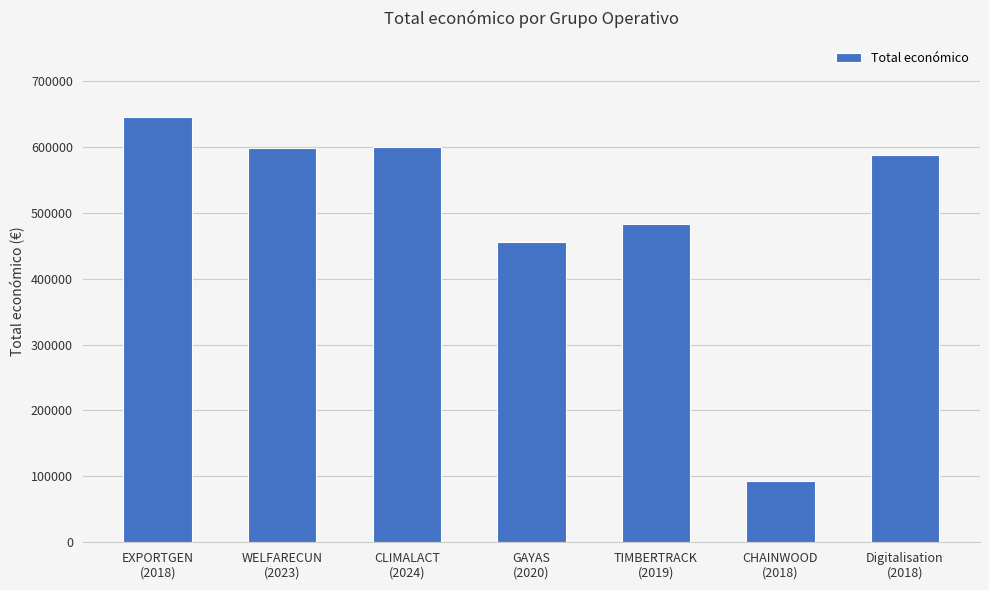

What is the minimum value shown in the chart?

93530